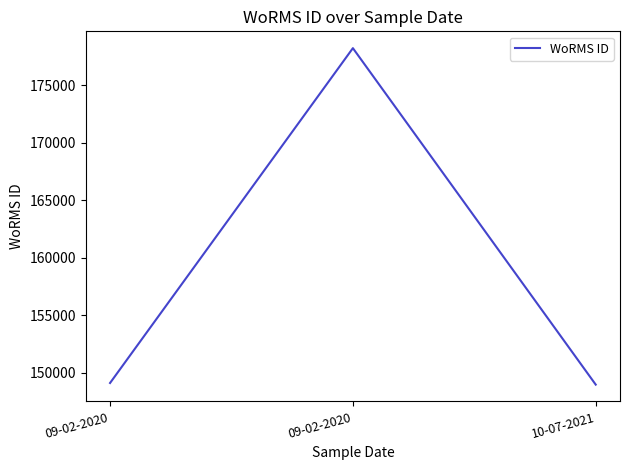

Does the chart display data point markers on the line(s)?

No